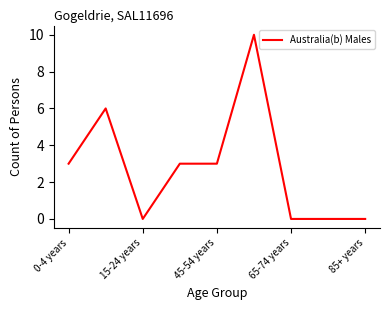

Reading right to left, what are all the values shown in this chart?

0	0	0	10	3	3	0	6	3